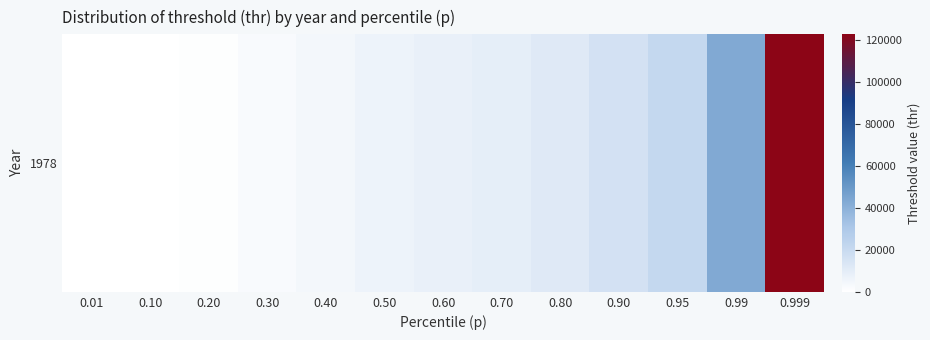

Reading left to right, extract all data points from this chart.

0.01=0.0	0.10=184.8	0.20=702.9	0.30=2564.2	0.40=4725.1	0.50=6360.6	0.60=7789.2	0.70=9360.6	0.80=11552.3	0.90=15831.5	0.95=21368.2	0.99=42884.0	0.999=122479.1